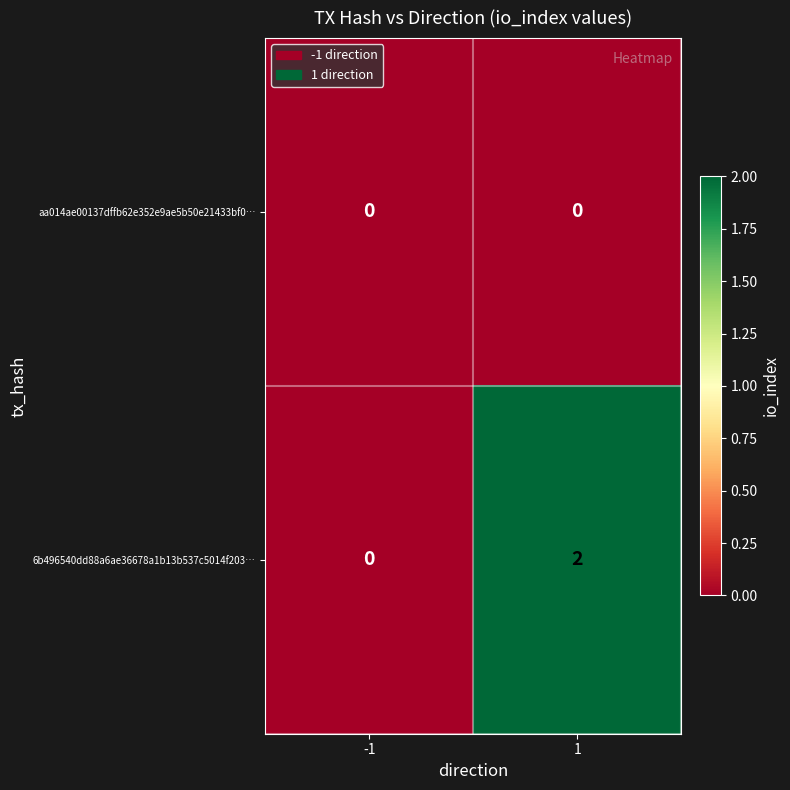

Is the value of aa014ae00137dffb62e352e9ae5b50e21433bf0… at -1 greater than the value of 6b496540dd88a6ae36678a1b13b537c5014f203… at 1?

No